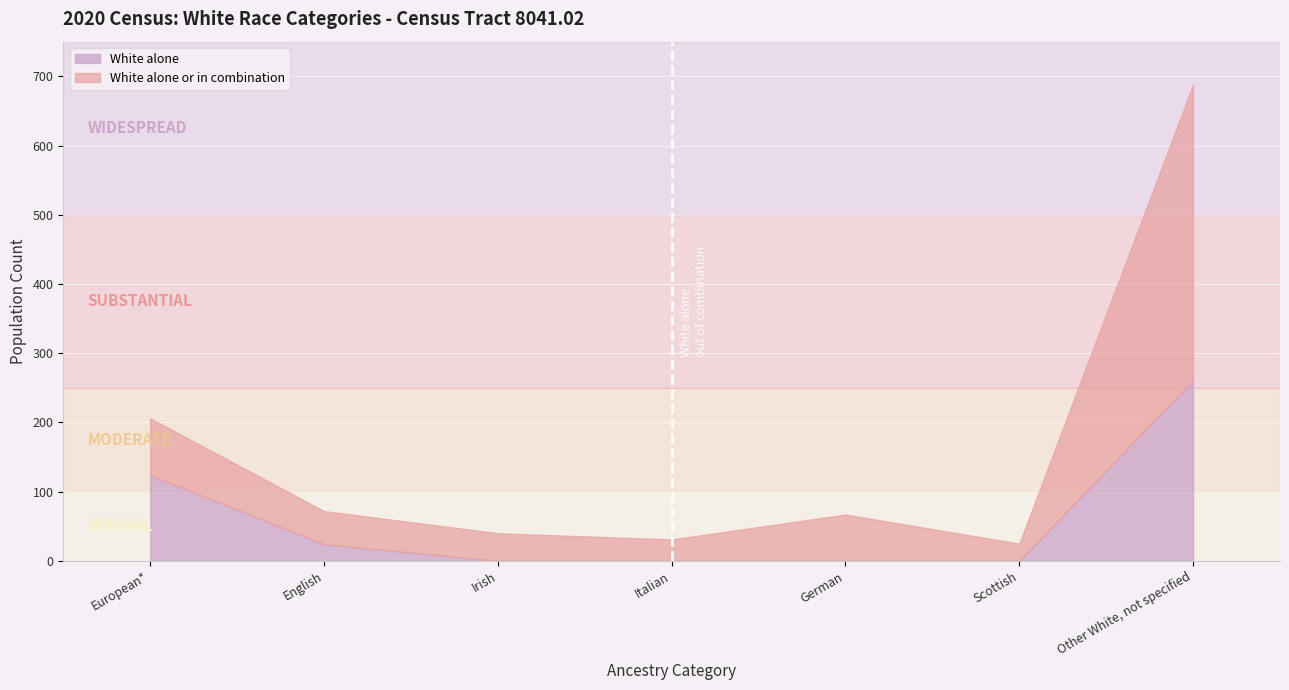

The value of White alone at German is 0. True or false?

True